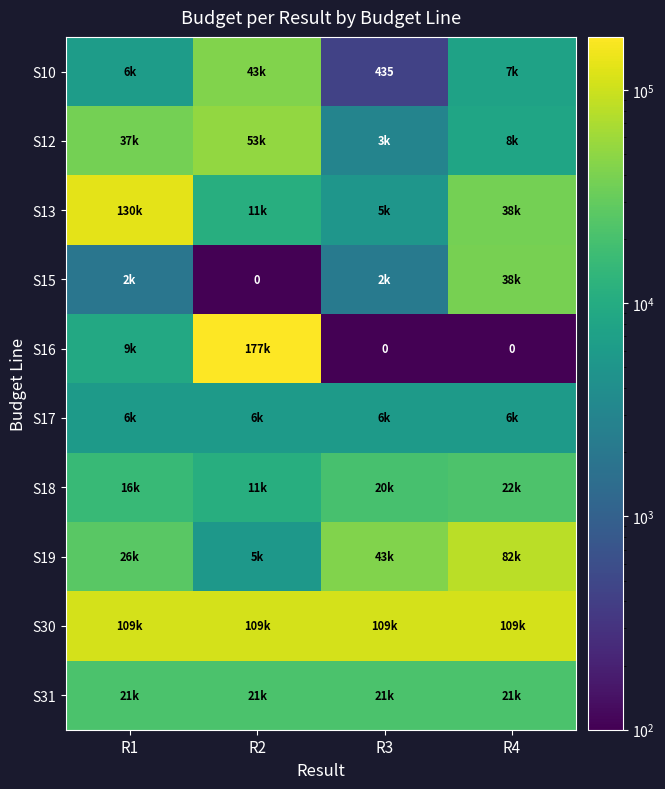

What is the sum of all S30 values?

437923.9